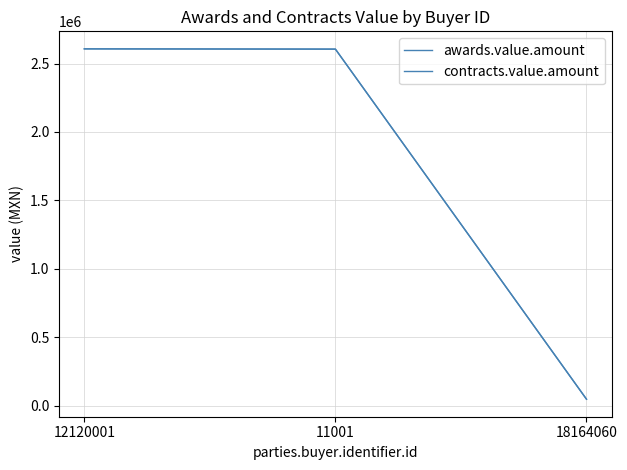

Is this an area chart (filled region under the line)?

No